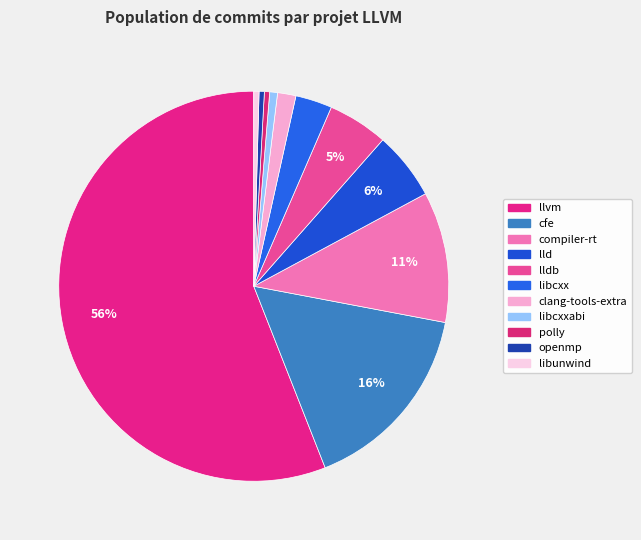

Which slice is the smallest?

polly